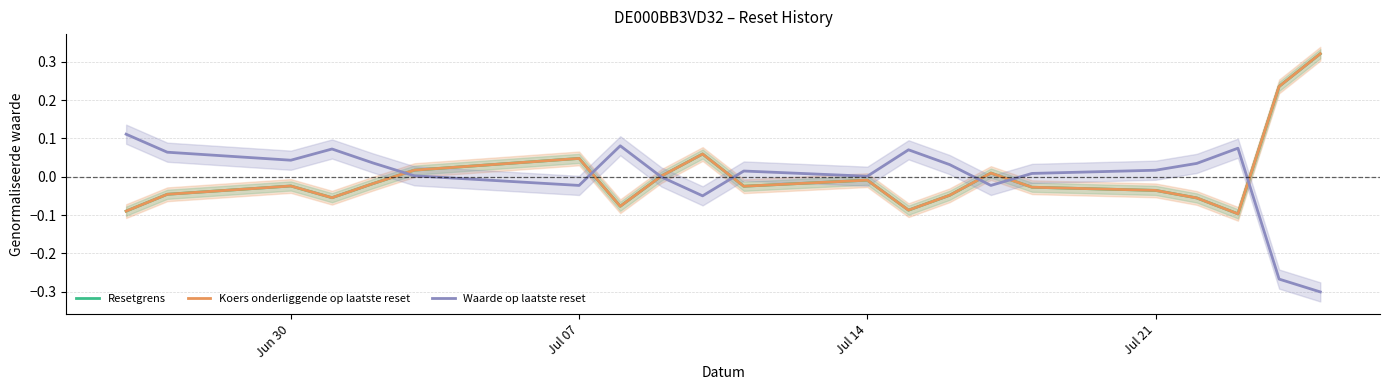

Which series changed the most between Jul 07 and 6?

Resetgrens